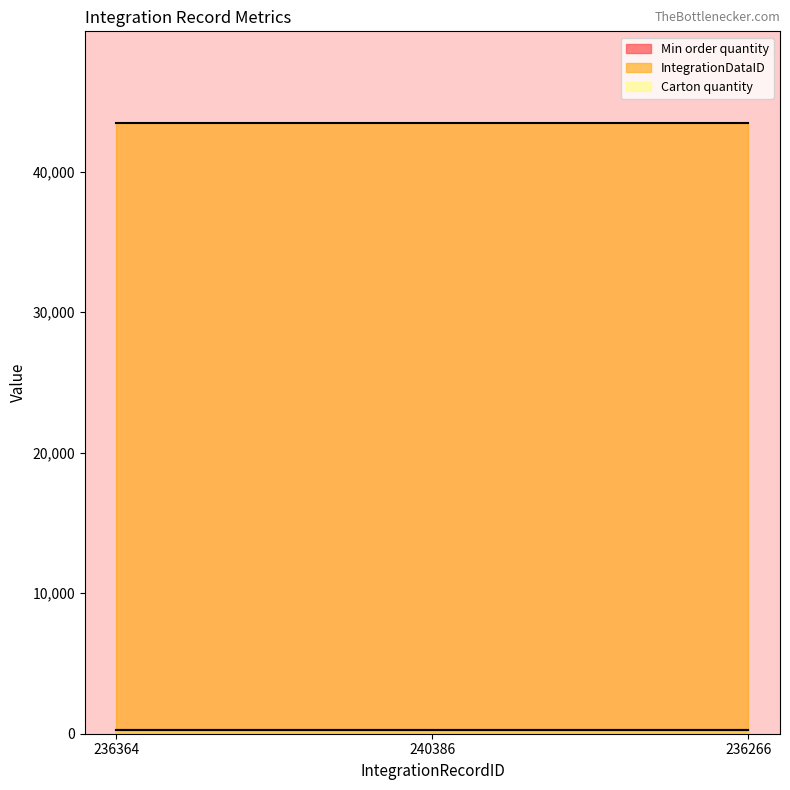

Rank the series by their maximum value, from lowest to highest.

Carton quantity, Min order quantity, IntegrationDataID